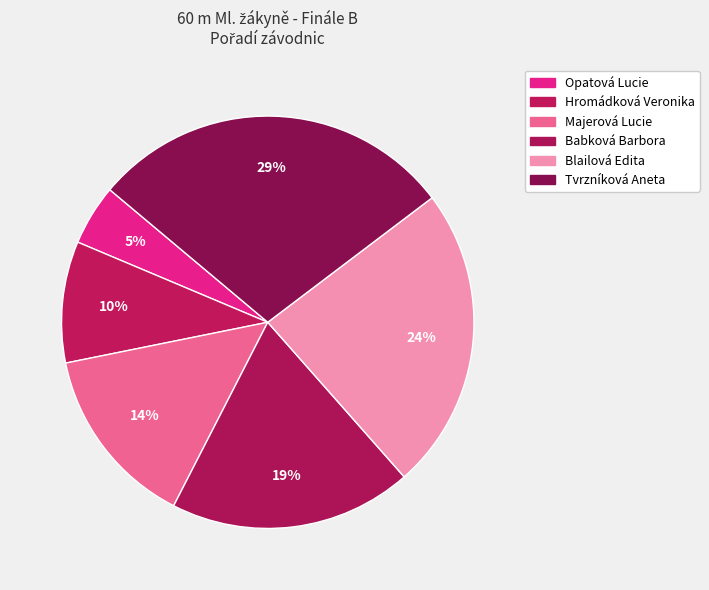

What is the ratio of the value at Blailová Edita to the value at Opatová Lucie?

5.0